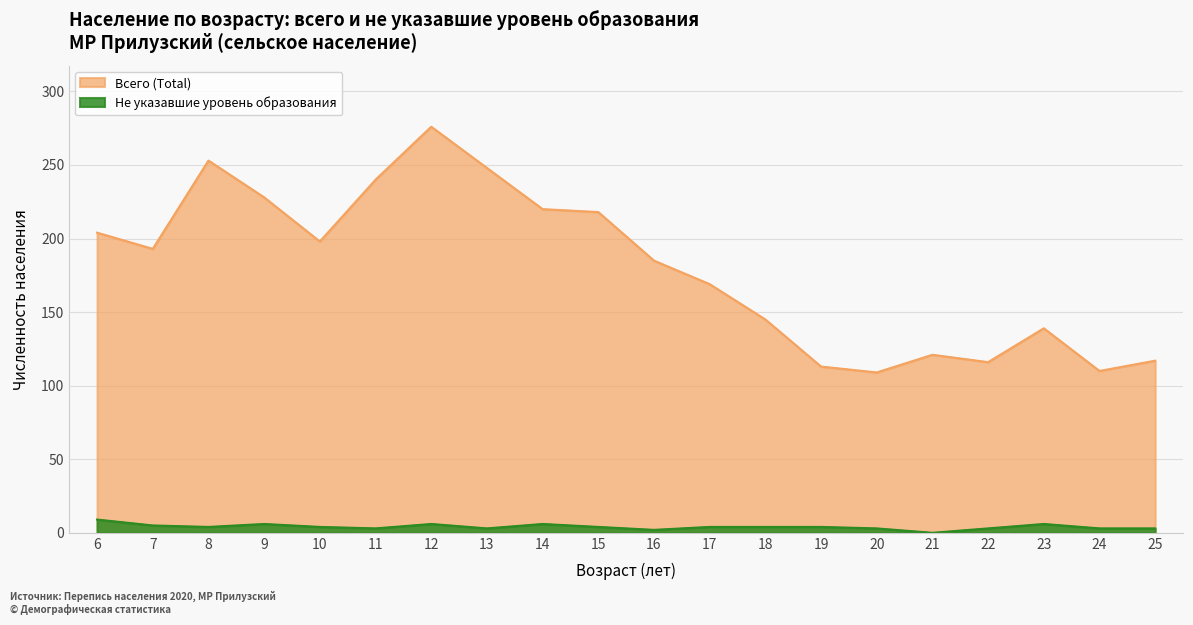

At which category is the sum across all series the highest?

12